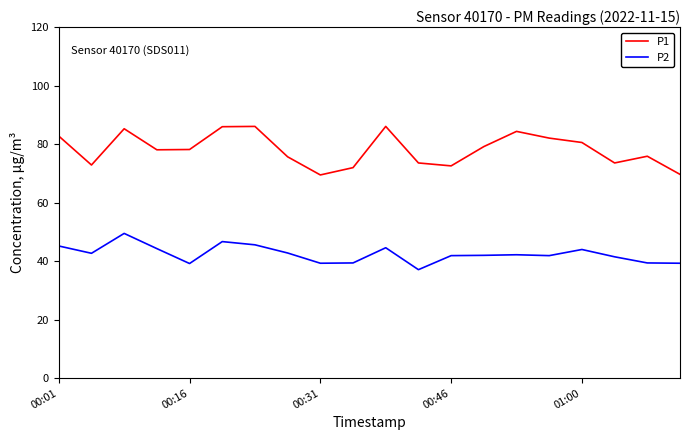

True or false: P1 and P2 intersect in this chart.

False